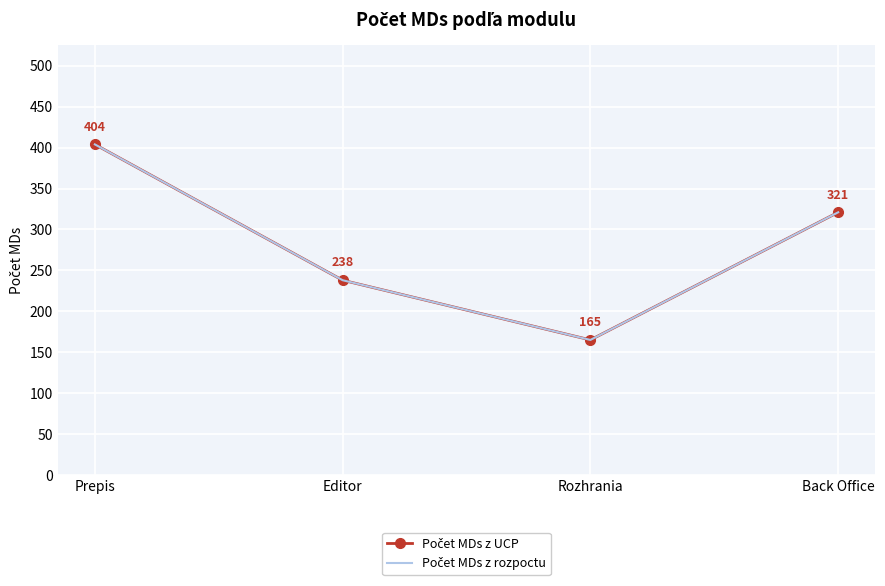

What position from the left is Editor?

2